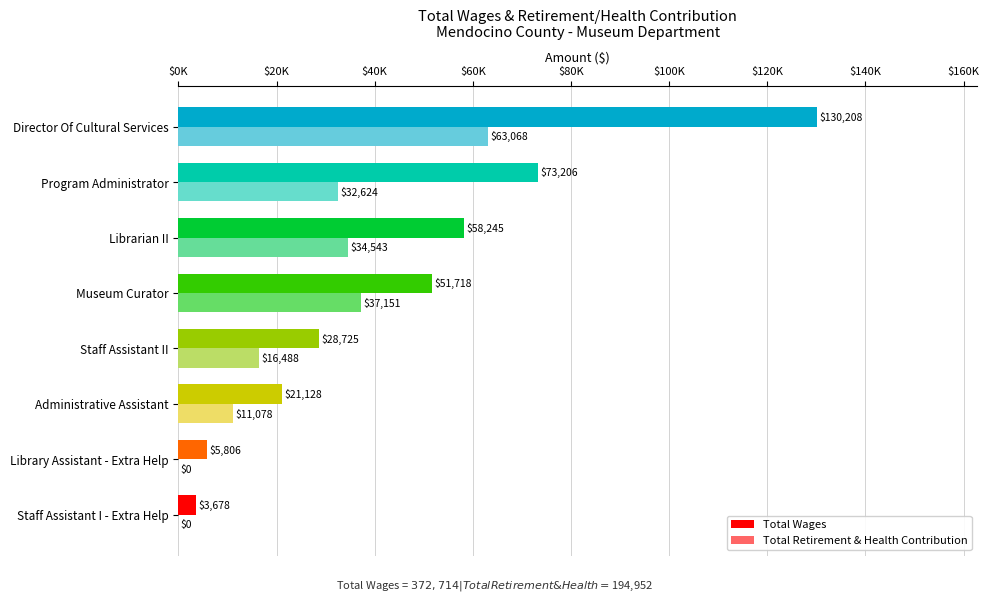

Reading left to right, list all the values displayed in this chart.

Total Wages: 3678	5806	21128	28725	51718	58245	73206	130208
Total Retirement & Health Contribution: 0	0	11078	16488	37151	34543	32624	63068